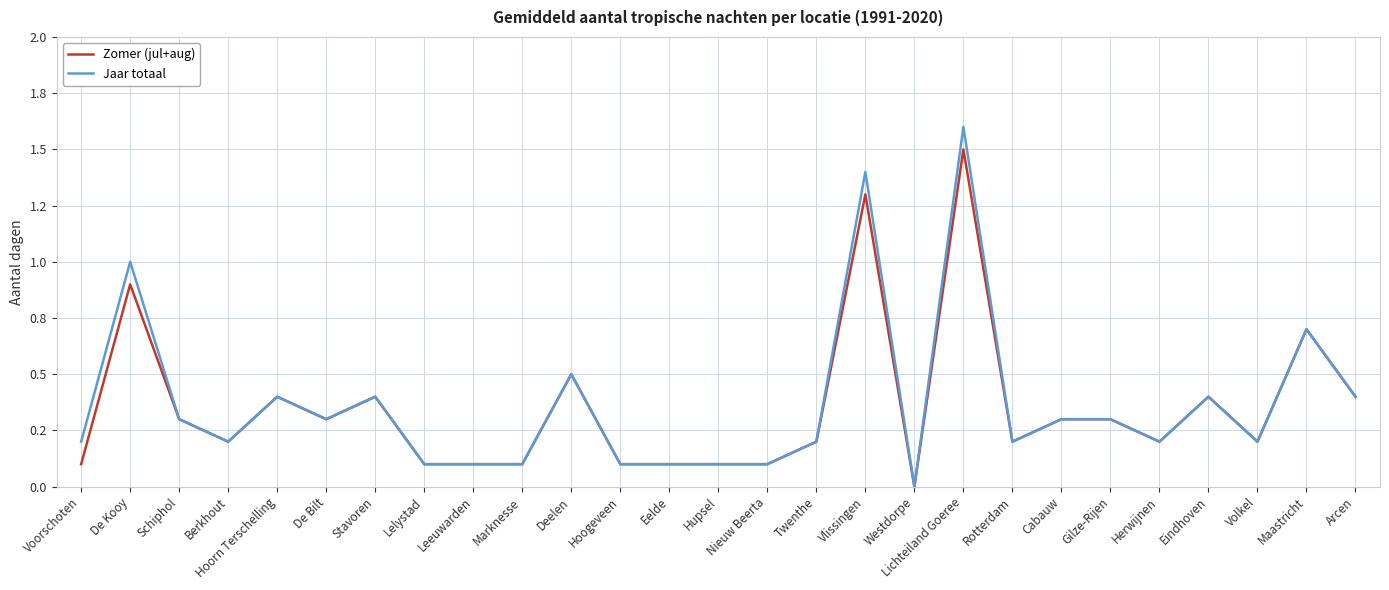

At which label is Jaar totaal closest to 0?

Westdorpe